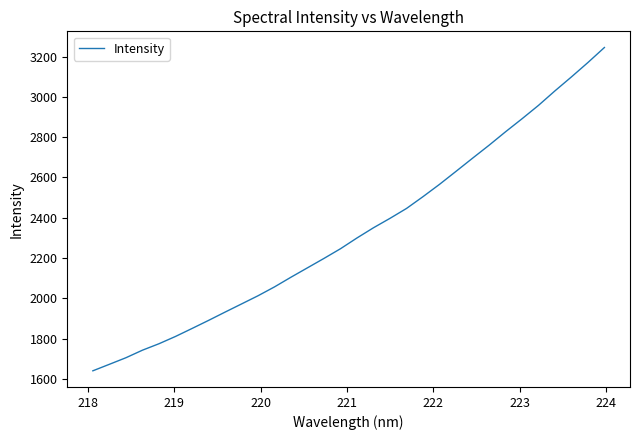

What is the difference between the maximum and minimum values?

1604.7